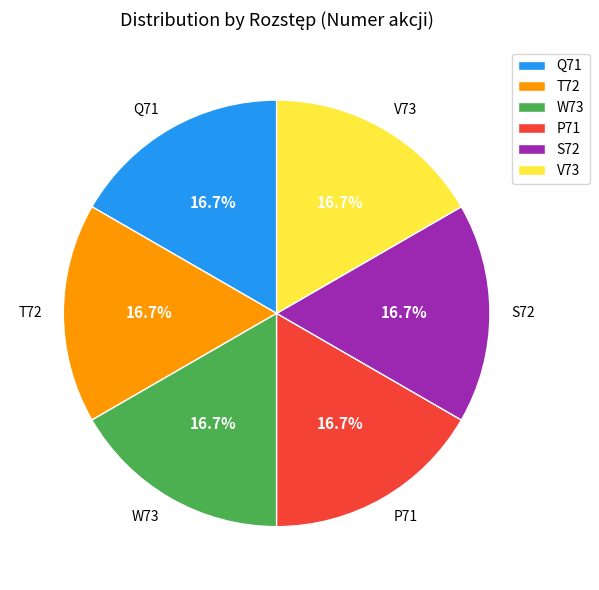

Does W73 represent more than half of the total?

No